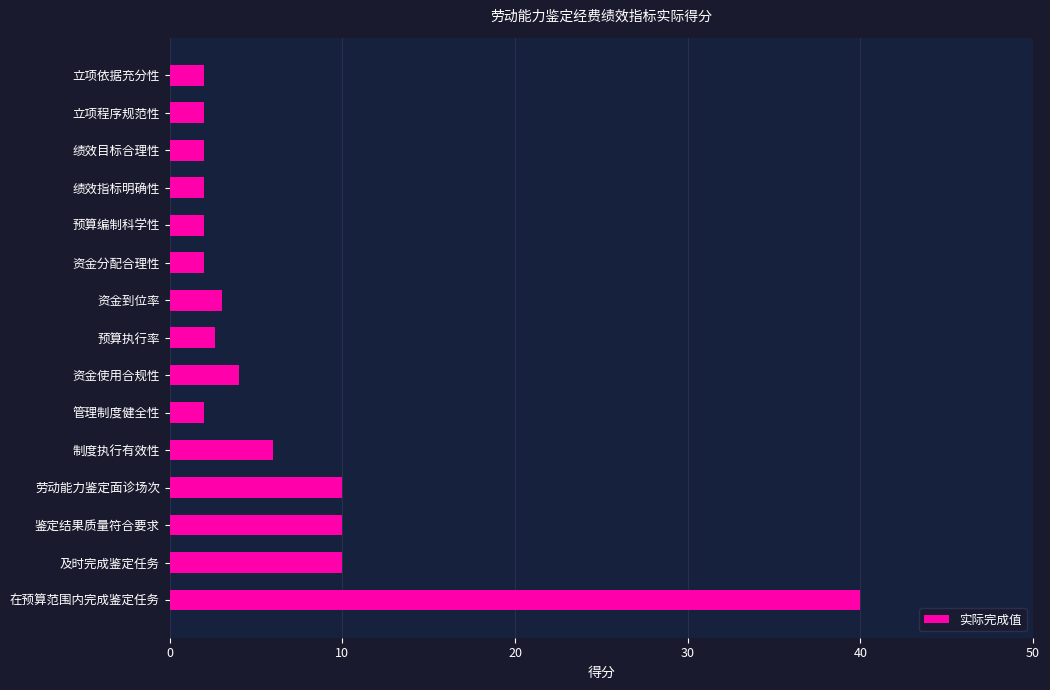

Reading bottom to top, what are all the values shown in this chart?

40.0	10.0	10.0	10.0	6.0	2.0	4.0	2.6	3.0	2.0	2.0	2.0	2.0	2.0	2.0